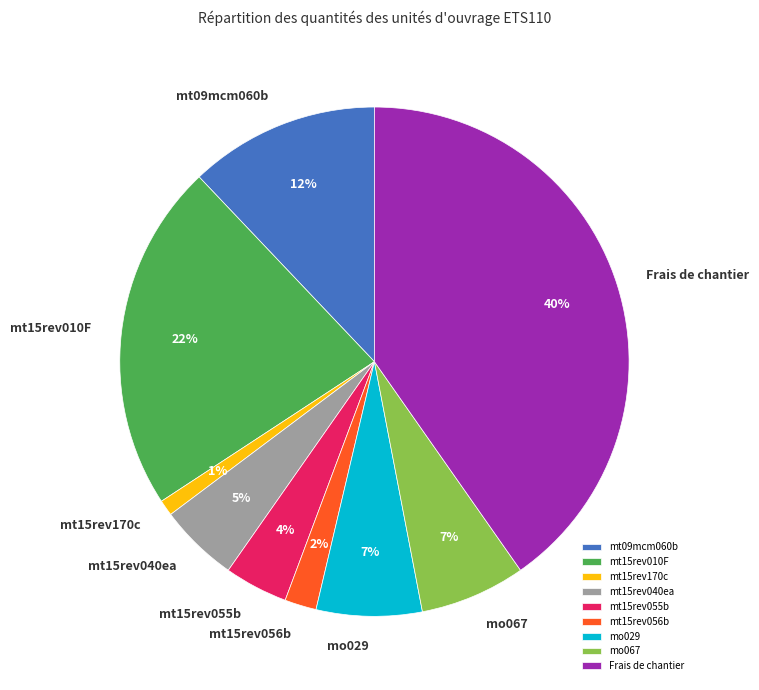

The mt09mcm060b slice represents 12% of the pie. True or false?

True